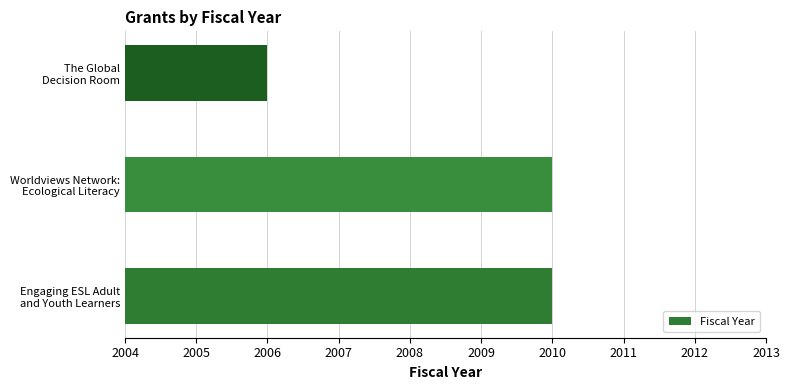

What is the average value?

2009